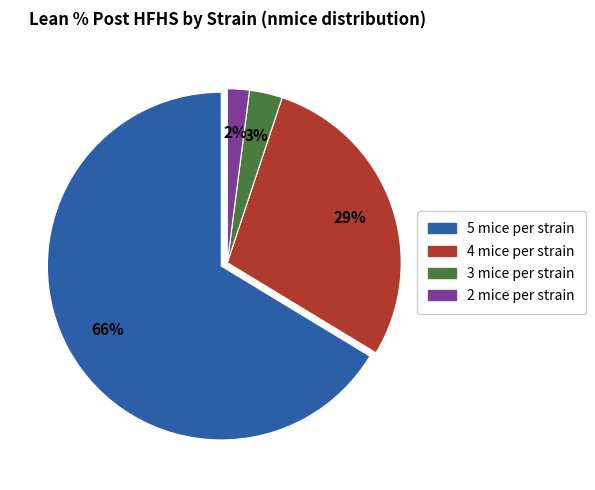

To the nearest percent, what is the average slice percentage?

25%